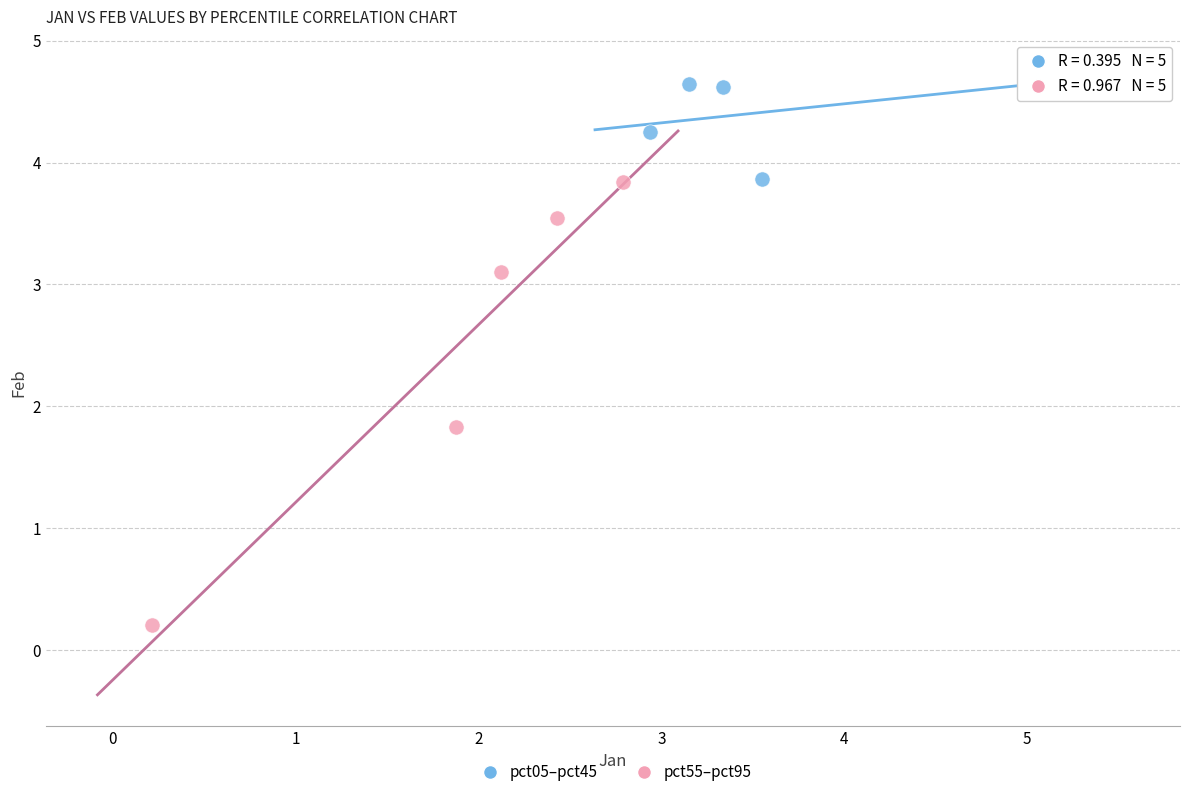

Which series has the widest spread of Y values?

pct55–pct95